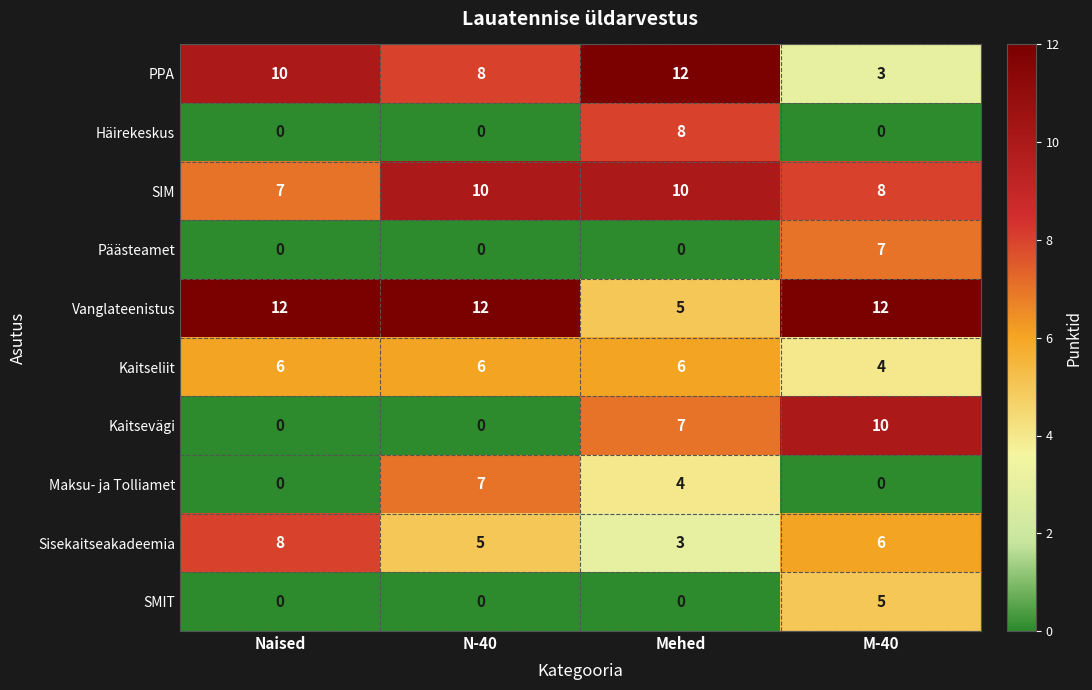

The Vanglateenistus series shows 8 at Mehed. True or false?

False